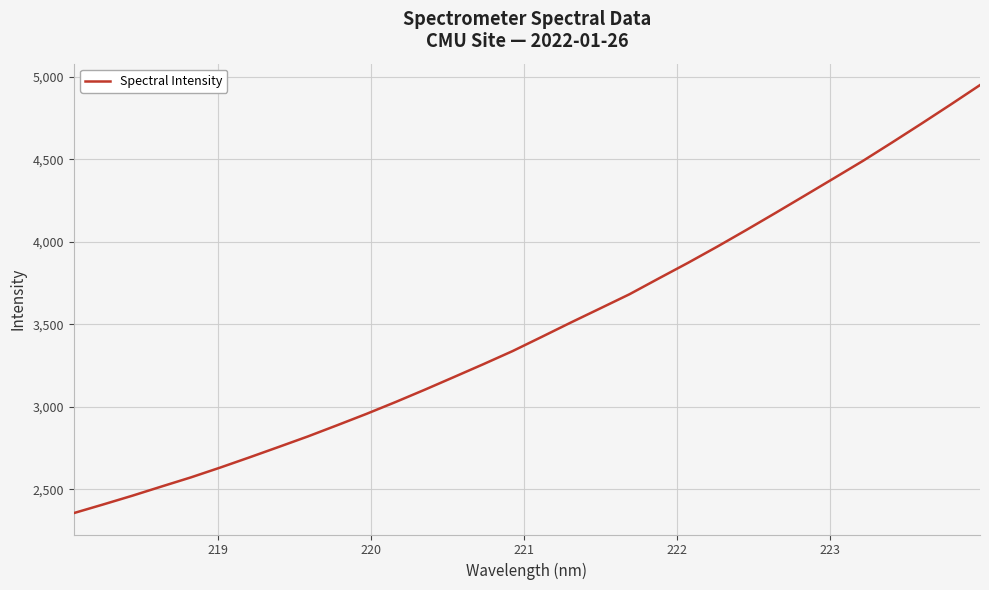

What is the greatest value displayed?

4949.5